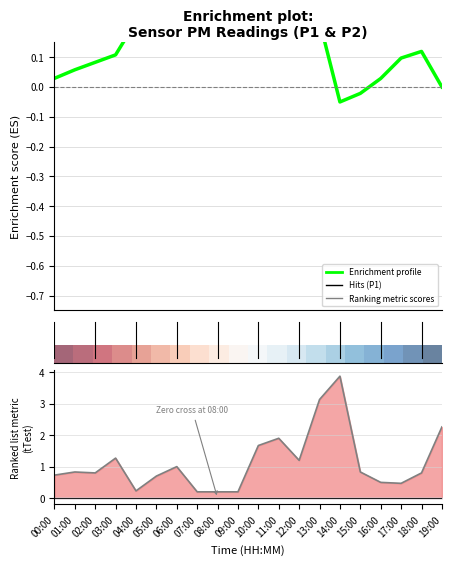

Does the chart have visible grid lines?

Yes